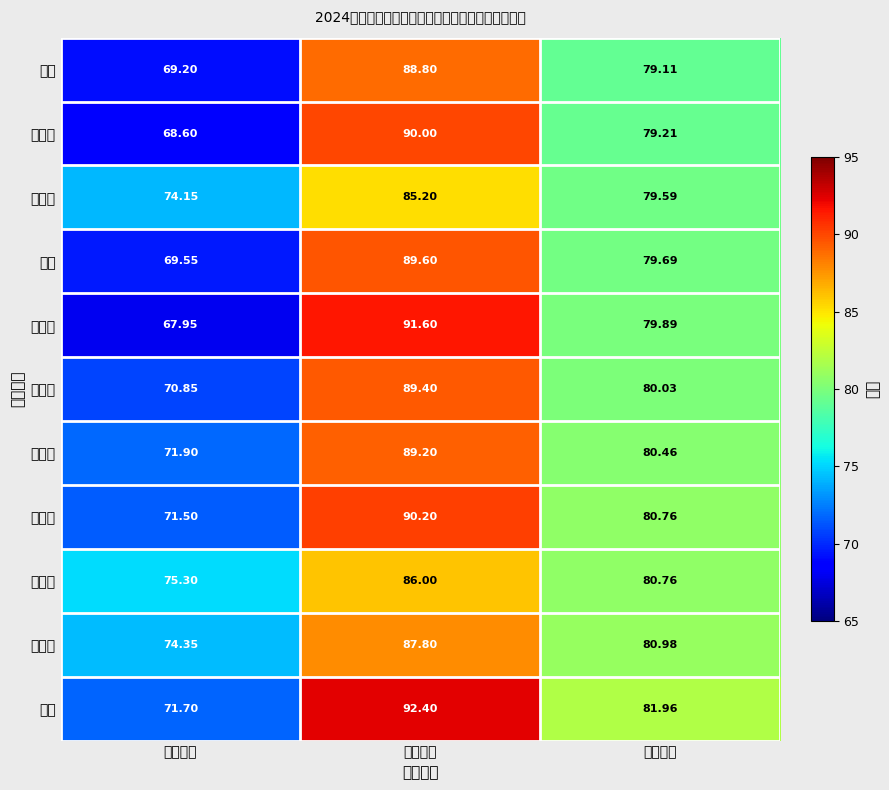

What is the difference between the highest and lowest values at 笔试成绩?

7.3